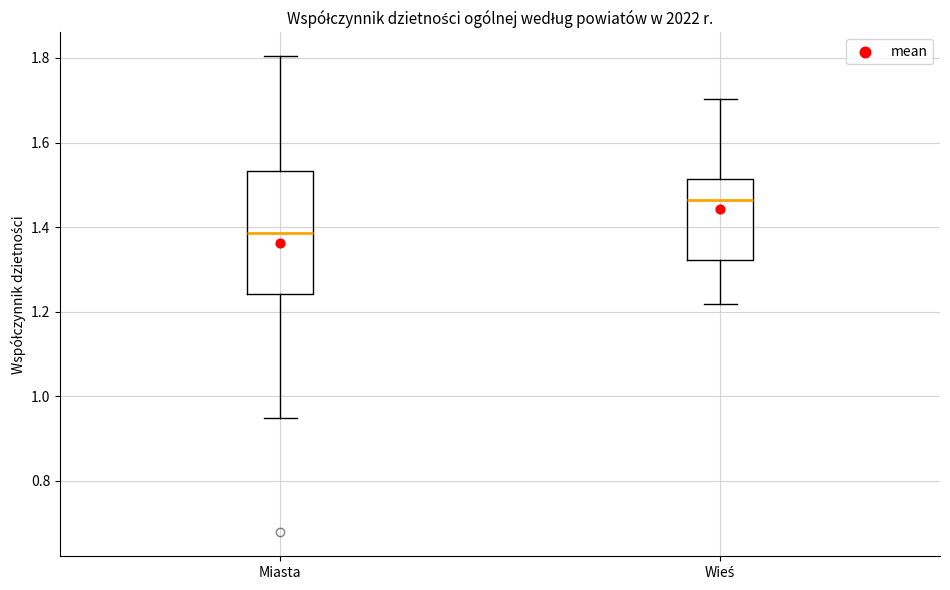

Which box is the tallest, from its lower edge to its upper edge?

Miasta